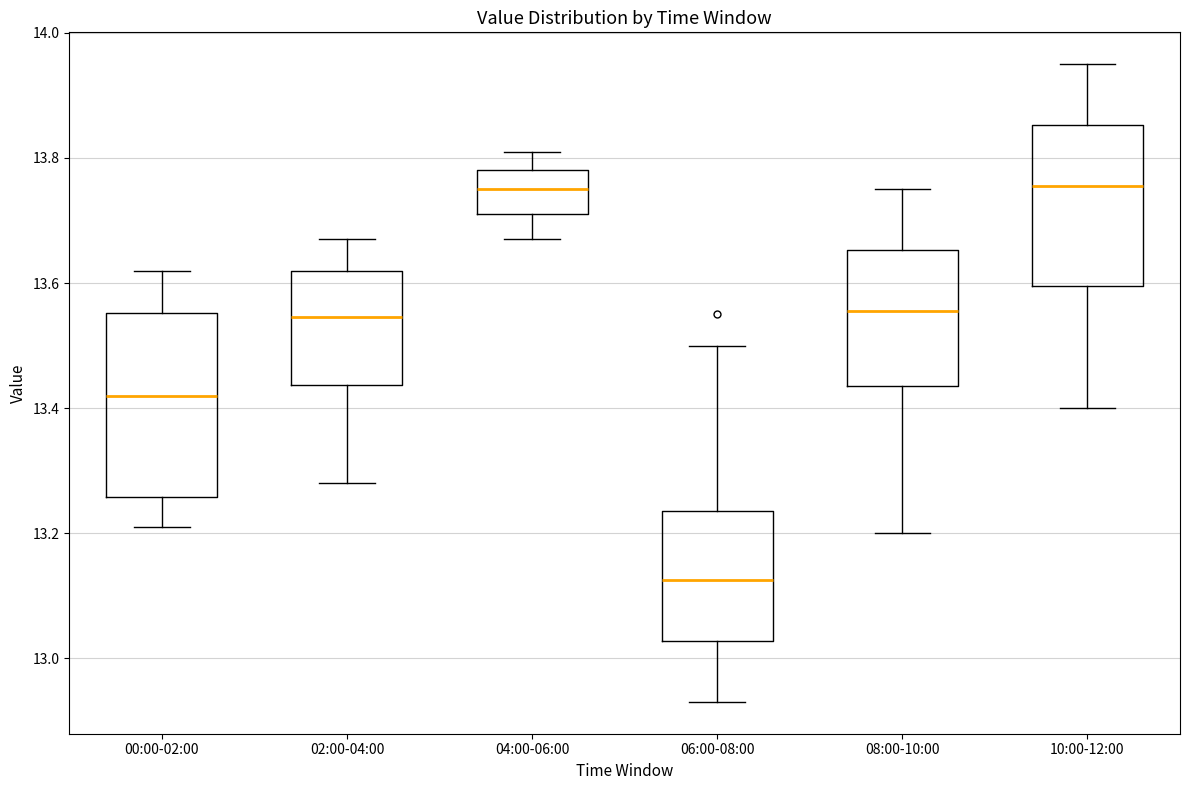

Where does the upper whisker of the box for 04:00-06:00 end on the y-axis? The values are not printed on the chart, so give them approximately, as read against the axis.

13.82